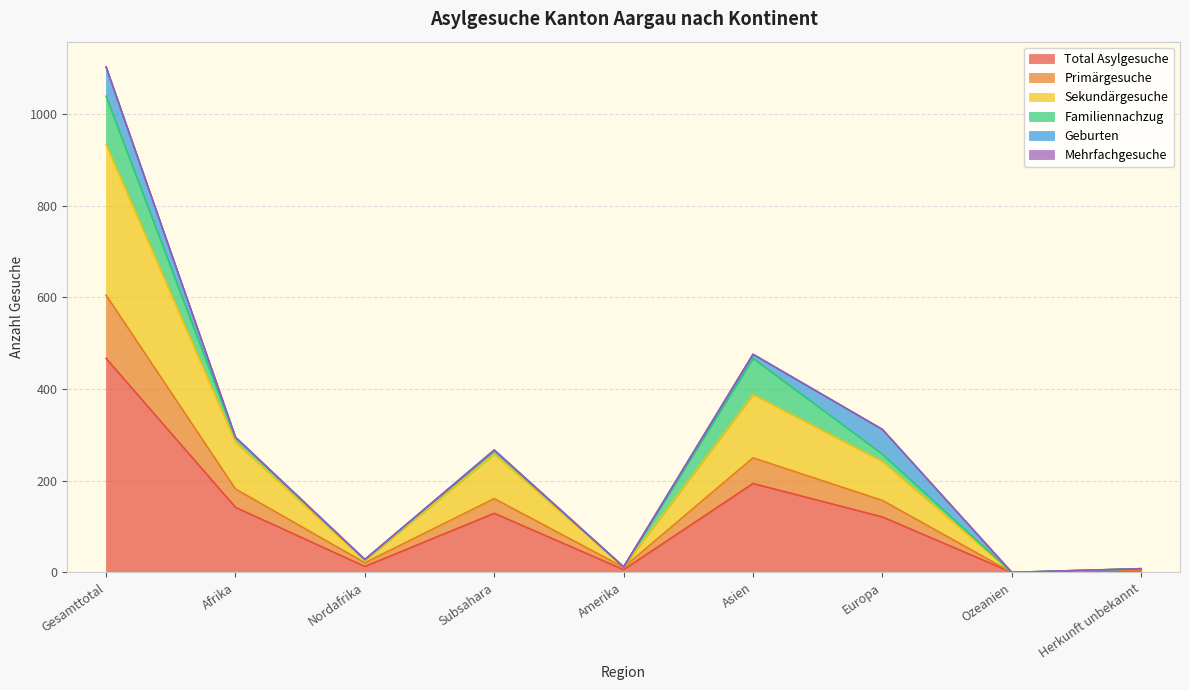

Which category has the highest value in the Total Asylgesuche series?

Gesamttotal